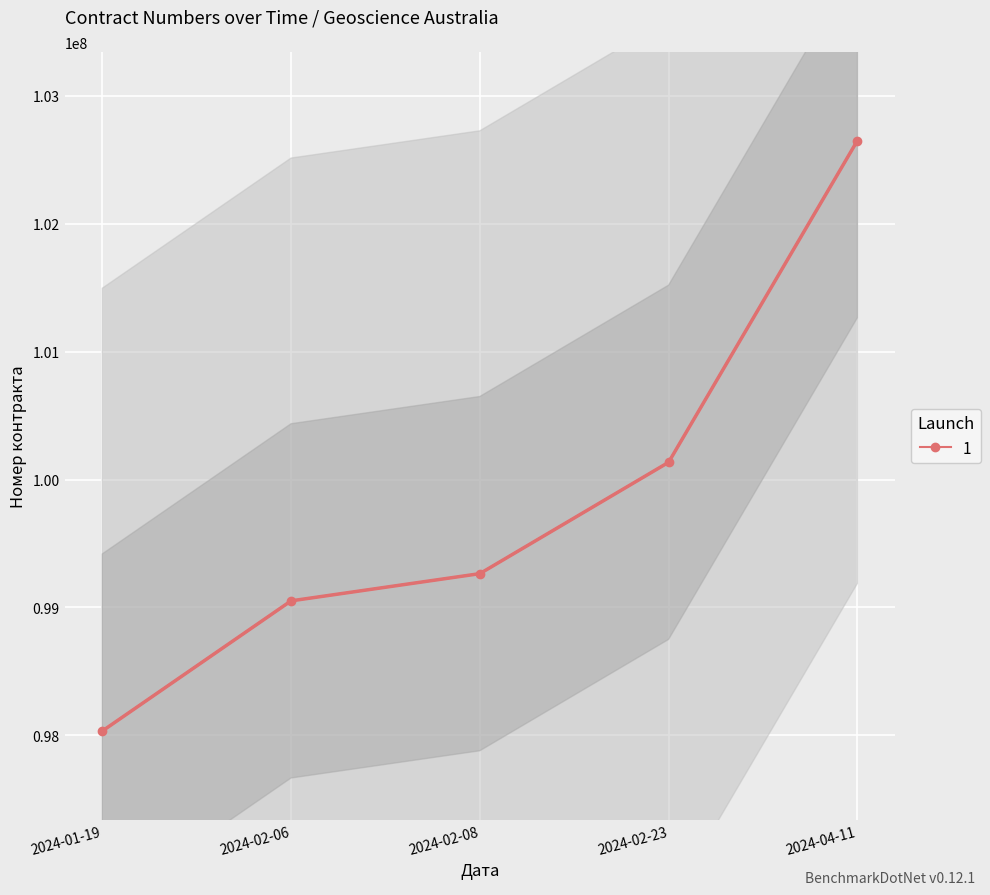

Reading left to right, extract all data points from this chart.

2024-01-19=98033310	2024-02-06=99051254	2024-02-08=99264157	2024-02-23=100134980	2024-04-11=102650658